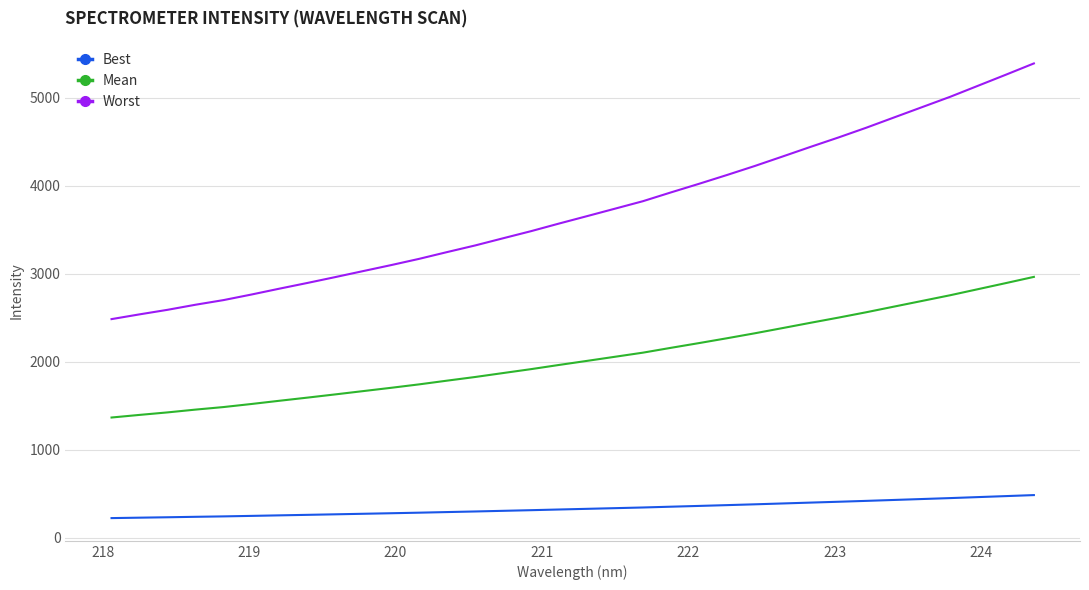

What is the lowest value of the Worst series?

2483.3